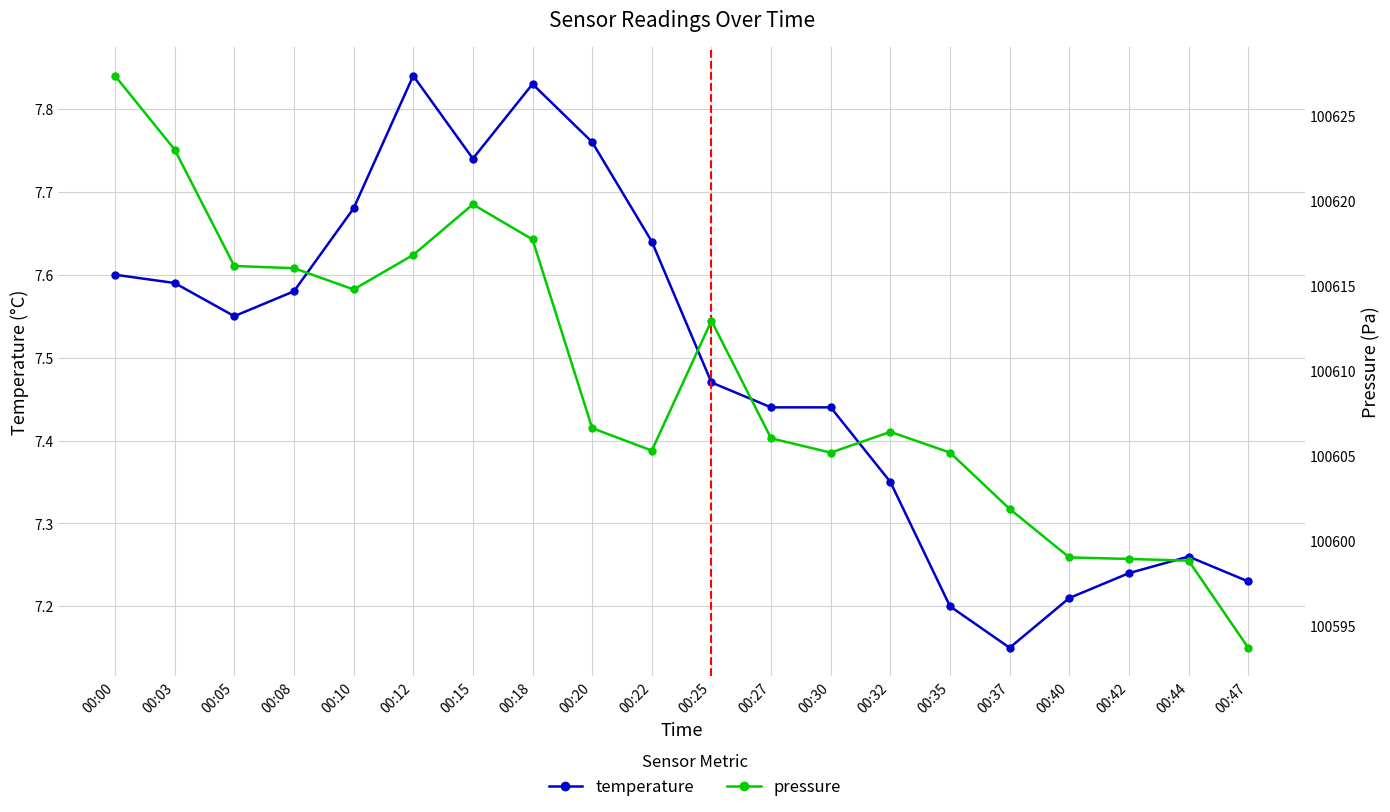

List the labels in order of temperature value, smallest first.

00:37, 00:35, 00:40, 00:47, 00:42, 00:44, 00:32, 00:27, 00:30, 00:25, 00:05, 00:08, 00:03, 00:00, 00:22, 00:10, 00:15, 00:20, 00:18, 00:12